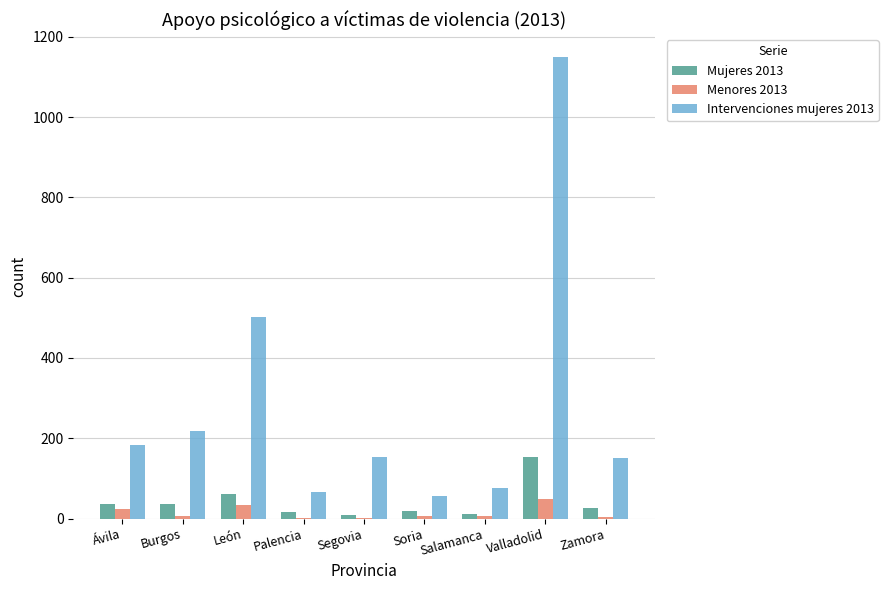

What is the total value across all series at Salamanca?

96